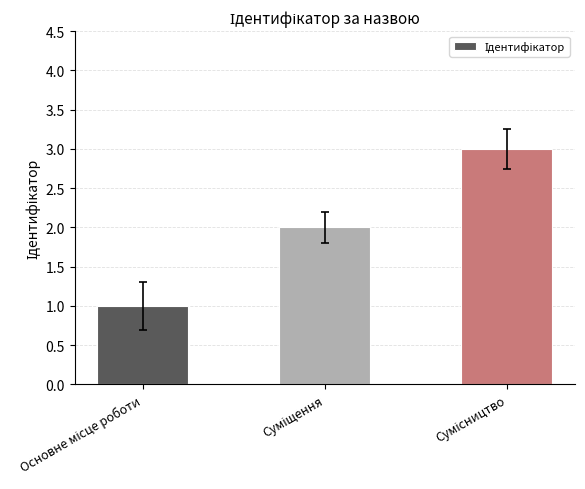

How many values are between 1 and 3?

3